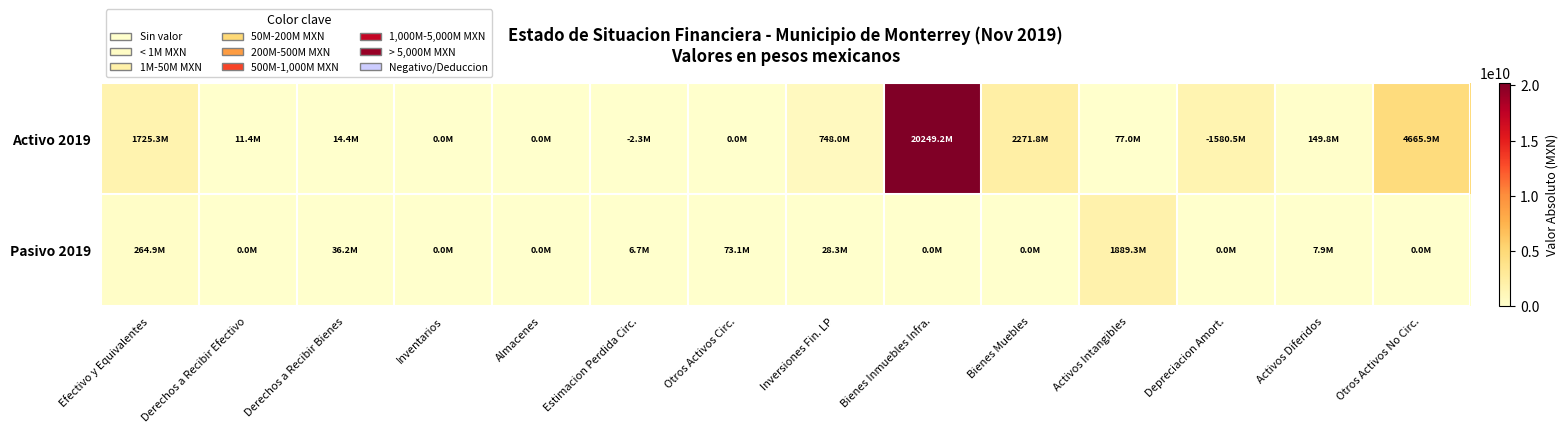

At Efectivo y Equivalentes, list the series in order from largest to smallest.

Activo 2019, Pasivo 2019